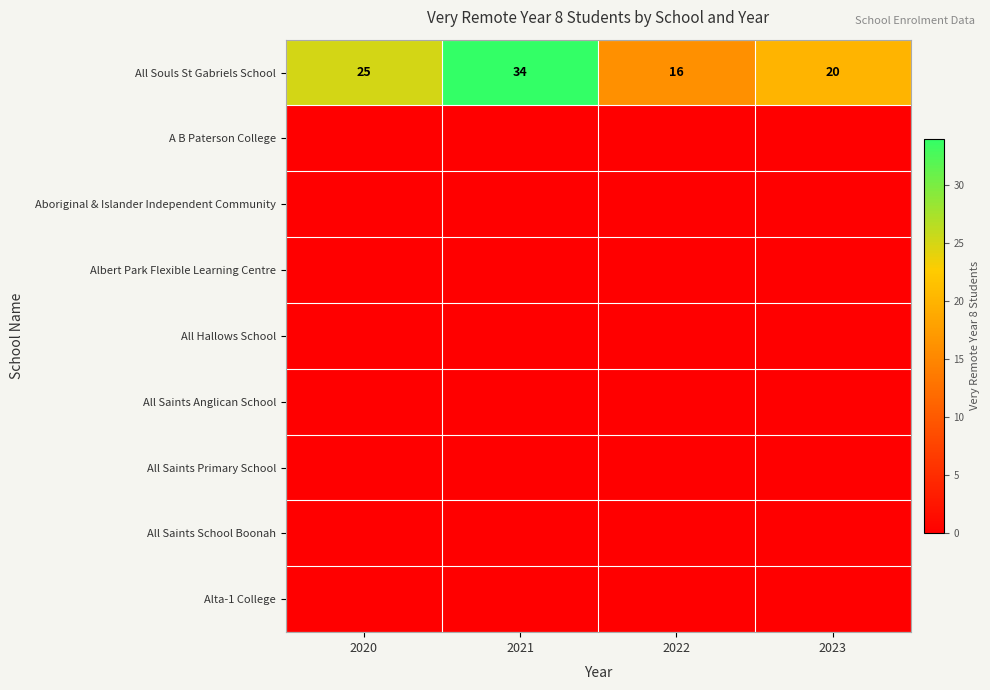

What is the difference between the All Souls St Gabriels School values at 2022 and 2021?

18